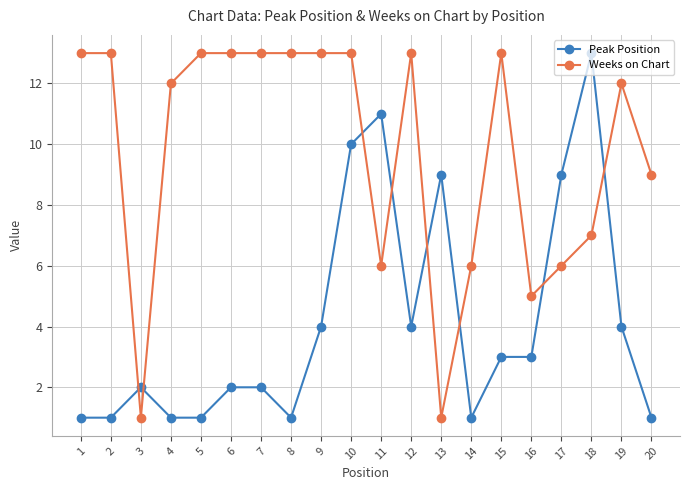

True or false: Peak Position has more than 1 points higher than both neighbors.

True